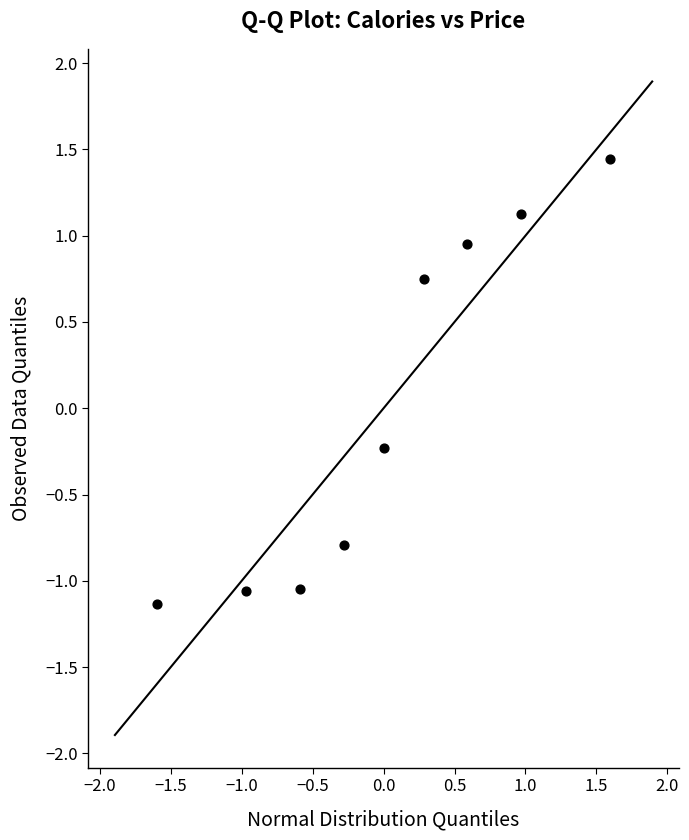

What is the range of X values (max minus min)?

3.2